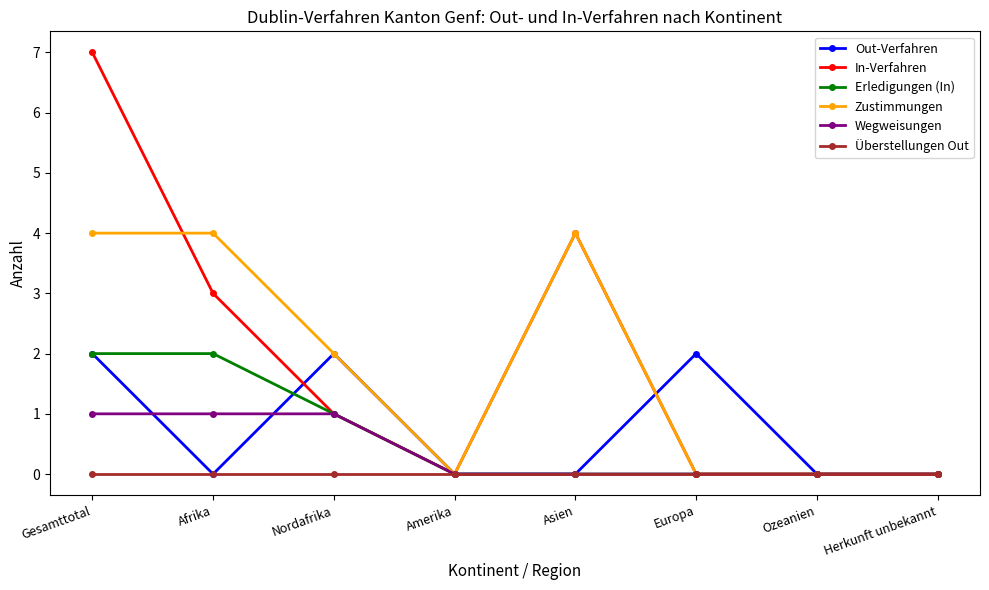

Does the chart have visible grid lines?

No